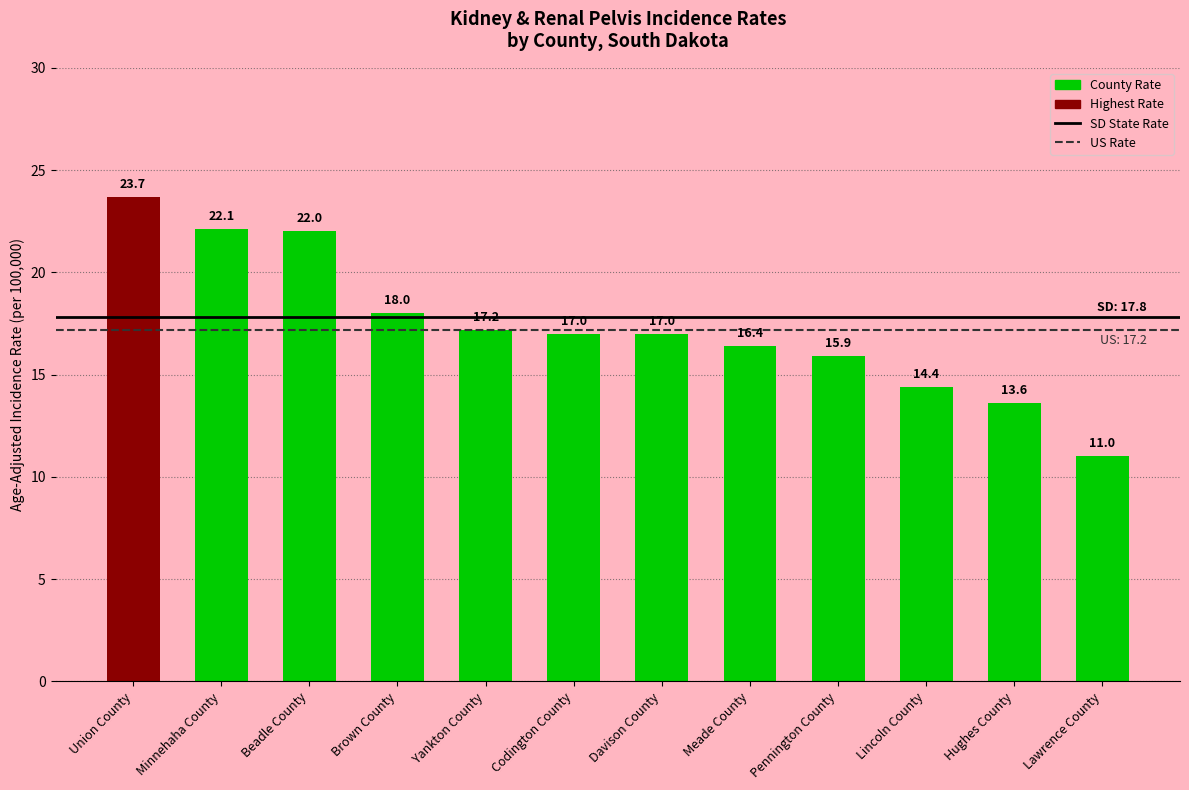

What is the sum of the values at Davison County and Beadle County?

39.0